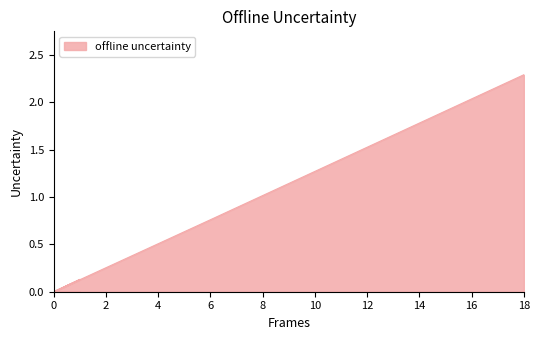

What is the greatest value displayed?

2.3